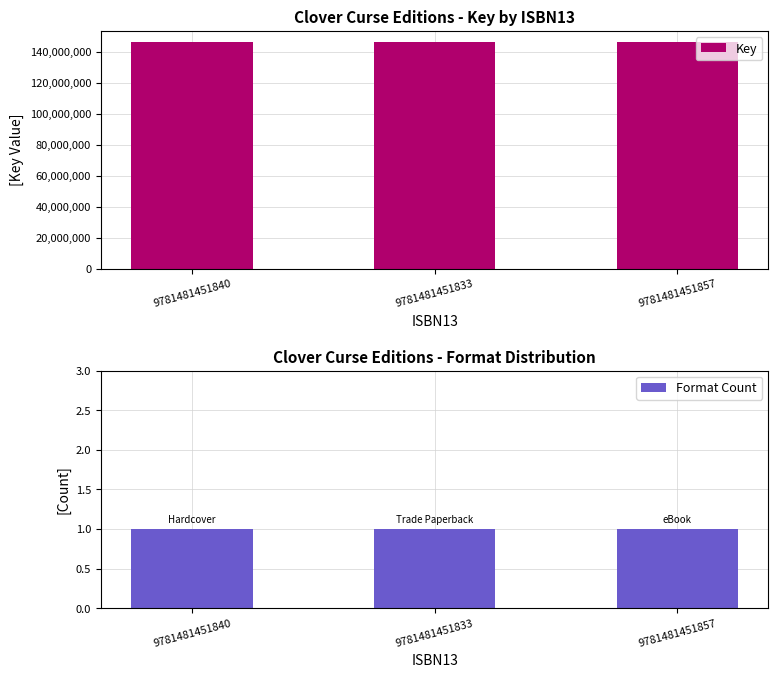

Are the bars horizontal?

No